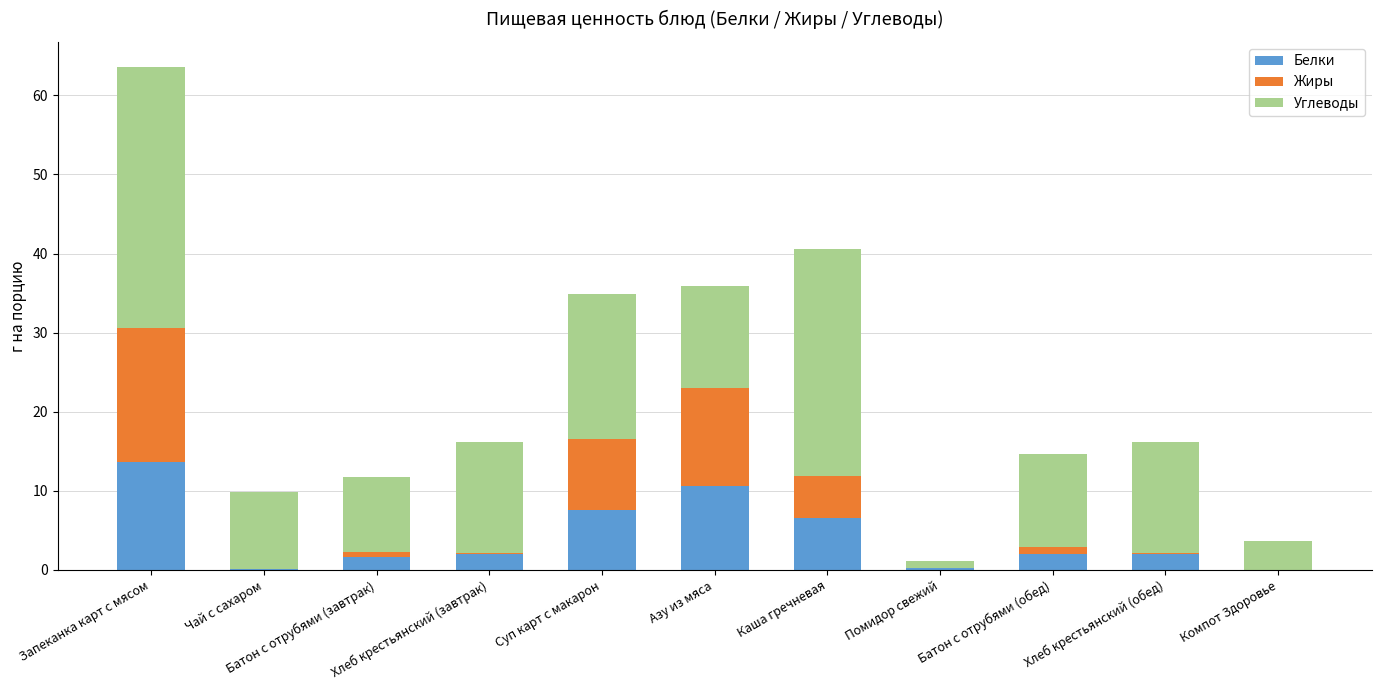

What is the highest value of the Белки series?

13.7